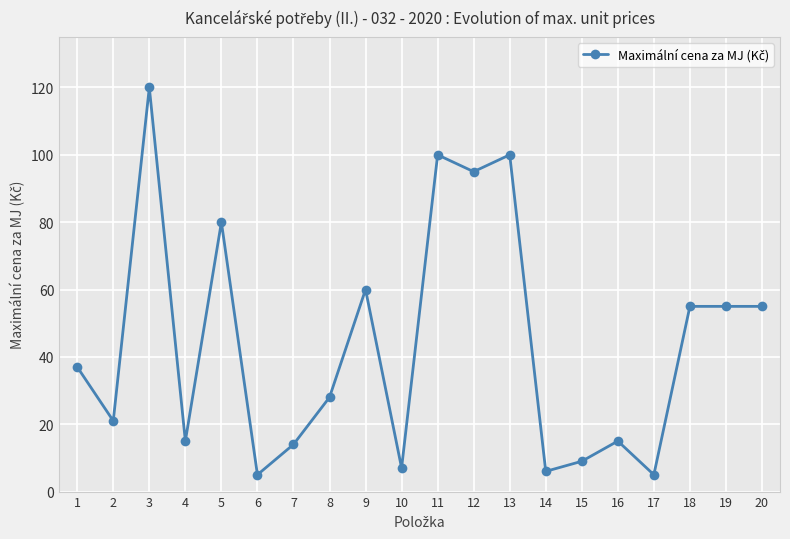

Is it true that the value at 13 is 142?

False